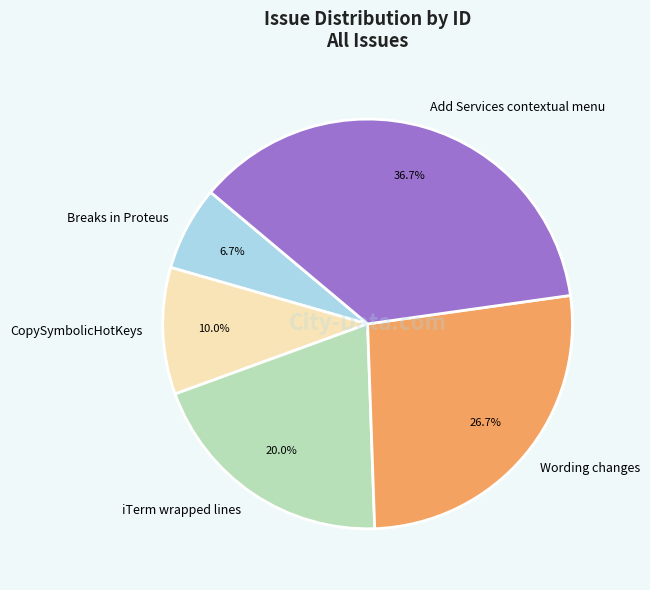

Is it true that Add Services contextual menu is 31% of the pie?

False